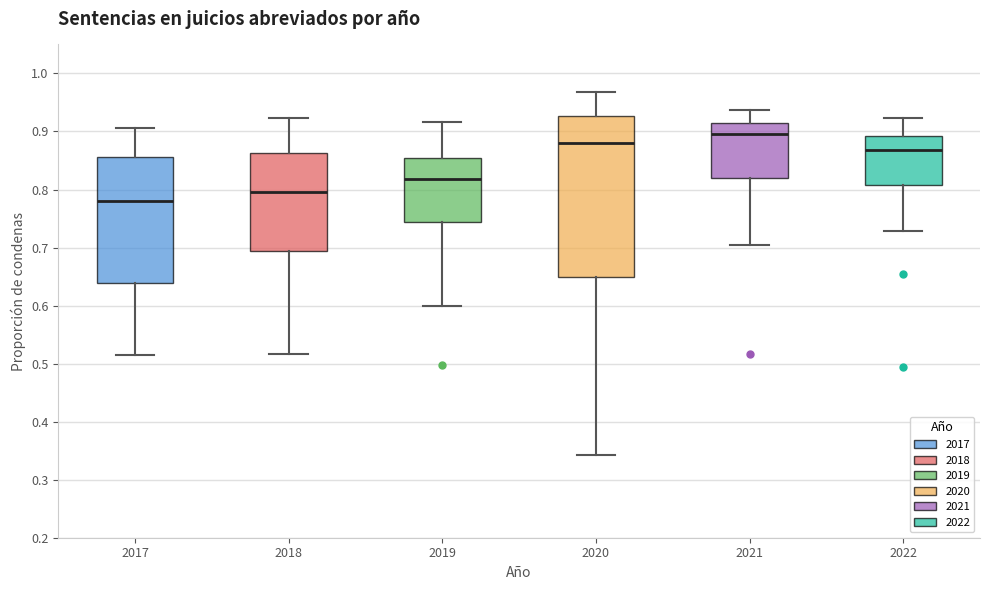

Which box has the lowest median line?

2017